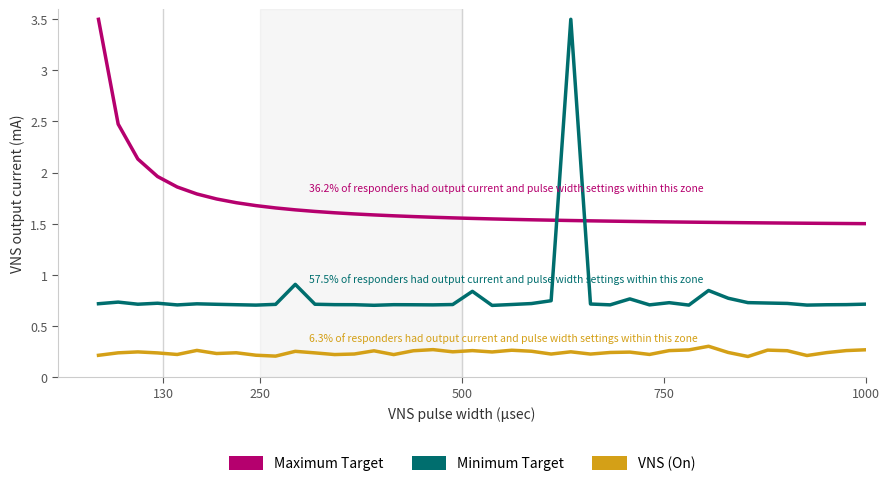

Which series has the widest spread of values?

Minimum Target